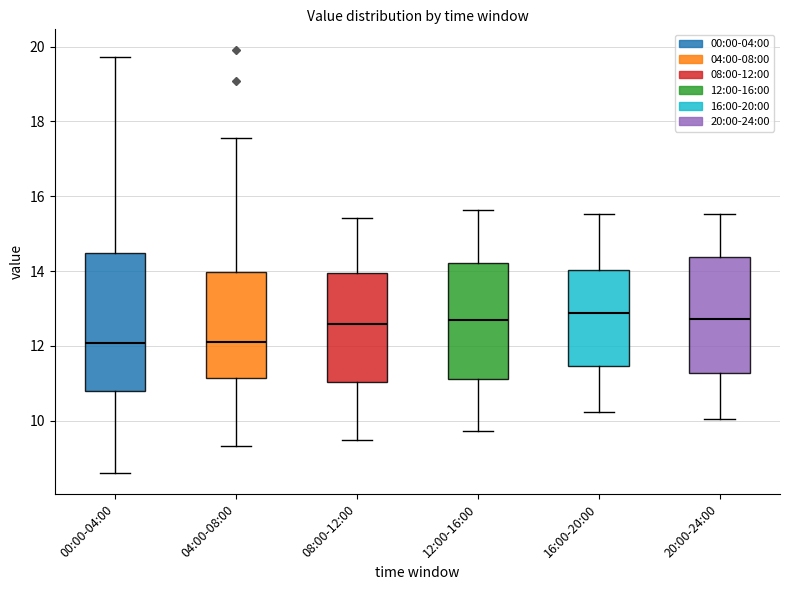

Reading left to right, transcribe this box plot: for each box, give where its median line is, the range the box spans, and where its two whiskers end, as read against the y-axis. The values are not printed on the chart, so give them approximately, as read against the axis.

00:00-04:00: median 12.0, box 10.8 to 14.4, whiskers 8.6 to 19.8
04:00-08:00: median 12.2, box 11.2 to 14.0, whiskers 9.4 to 17.6
08:00-12:00: median 12.6, box 11.0 to 14.0, whiskers 9.4 to 15.4
12:00-16:00: median 12.6, box 11.2 to 14.2, whiskers 9.8 to 15.6
16:00-20:00: median 12.8, box 11.4 to 14.0, whiskers 10.2 to 15.6
20:00-24:00: median 12.8, box 11.2 to 14.4, whiskers 10.0 to 15.6